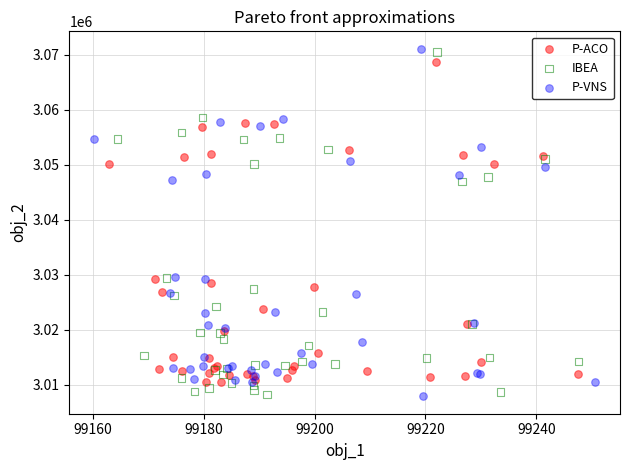

What are all the series names shown in the legend?

P-ACO, IBEA, P-VNS